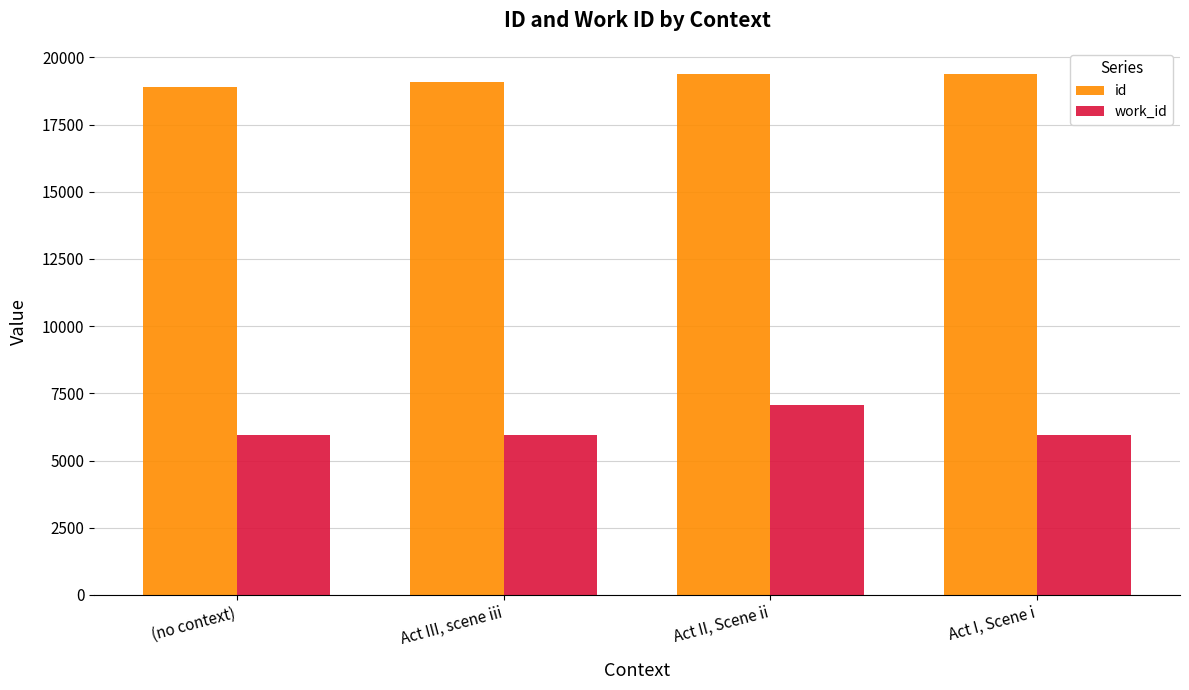

Which series has the largest total across all categories?

id